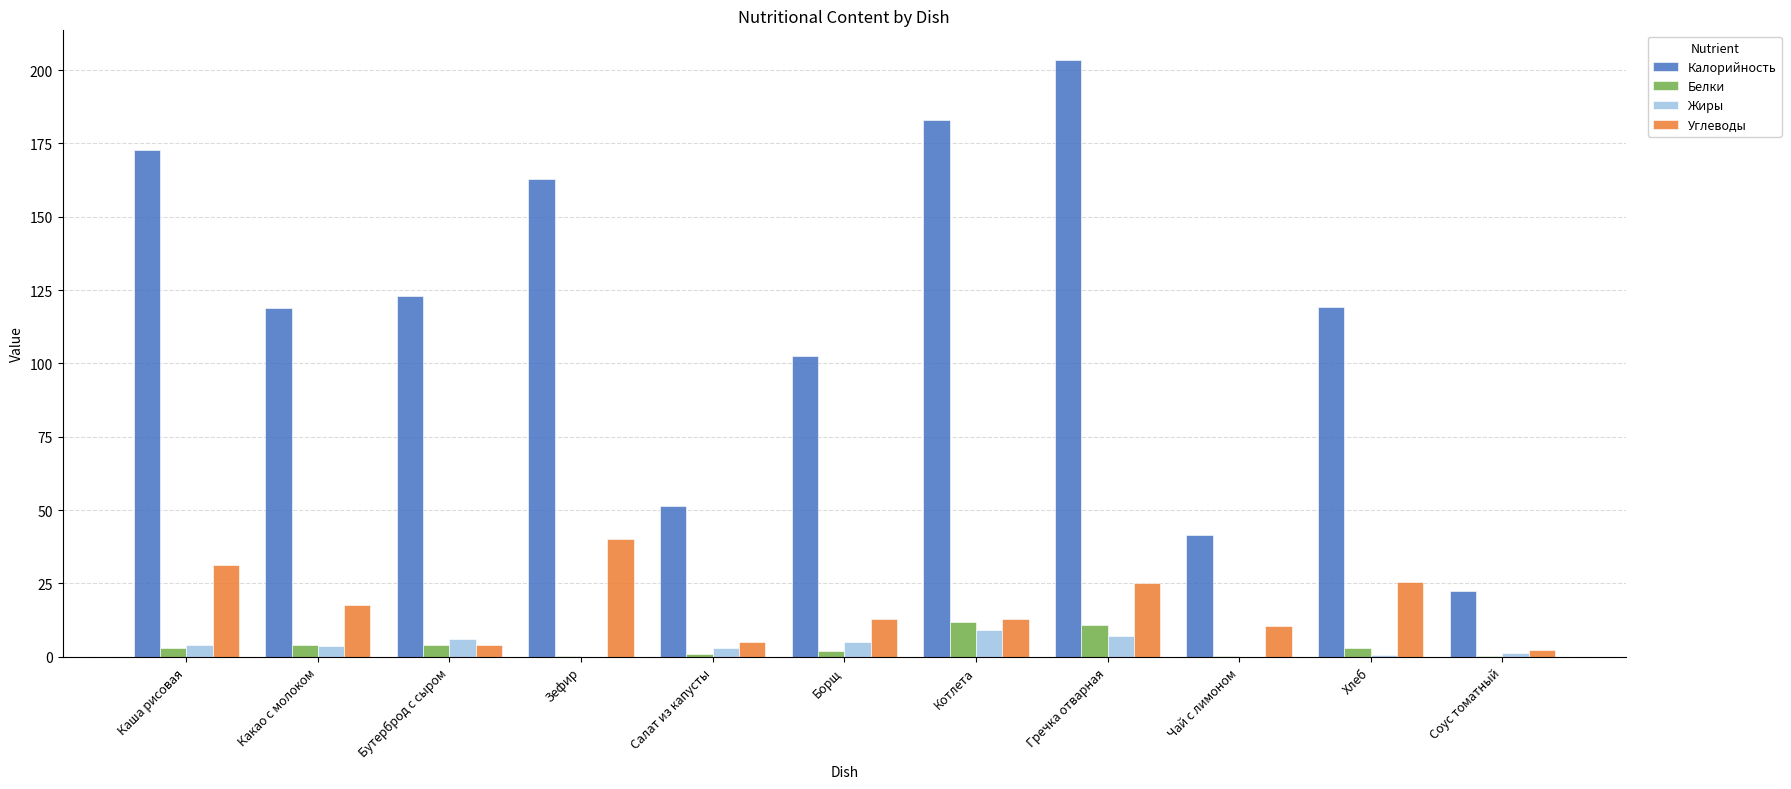

What is the sum of all Белки values?

40.6